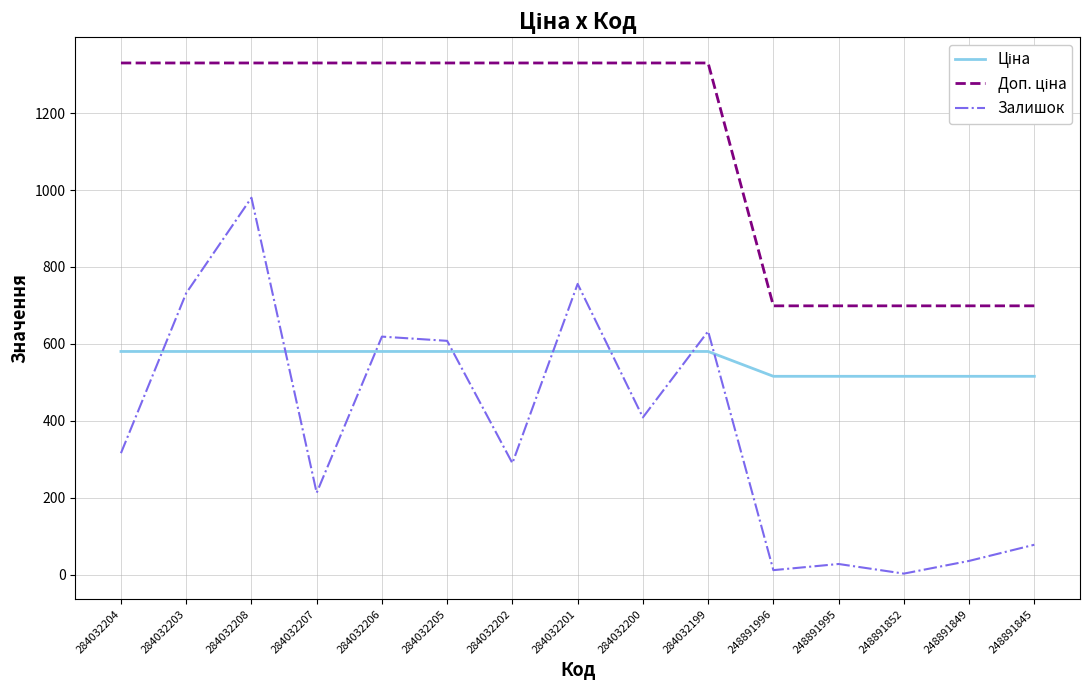

At which category is the sum across all series the highest?

284032208